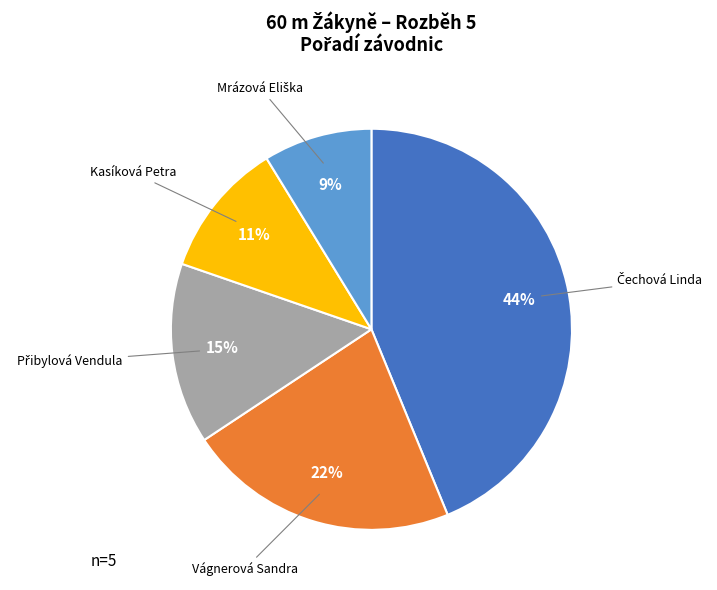

Count the number of slices in the pie.

5